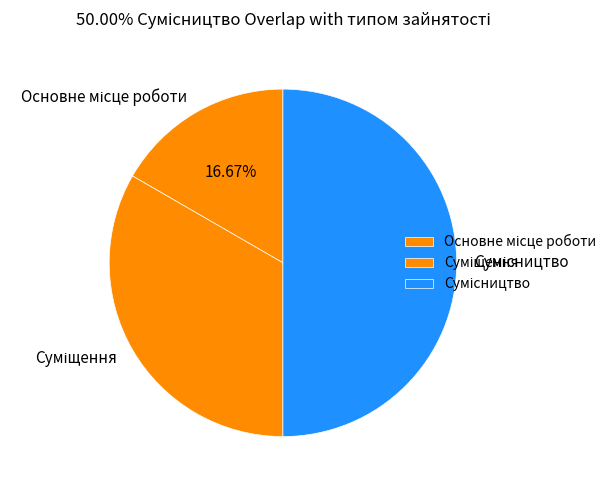

What percentage do Суміщення and Основне місце роботи together represent?

50.0%